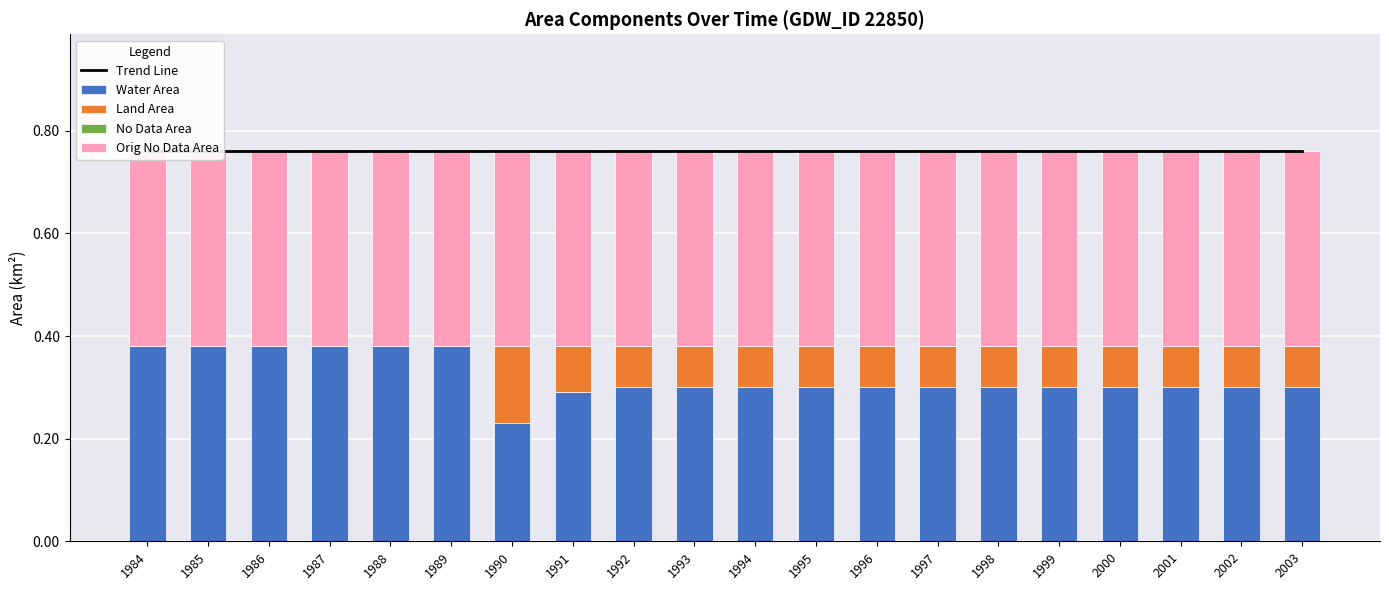

Which category has the highest value across all series?

1984